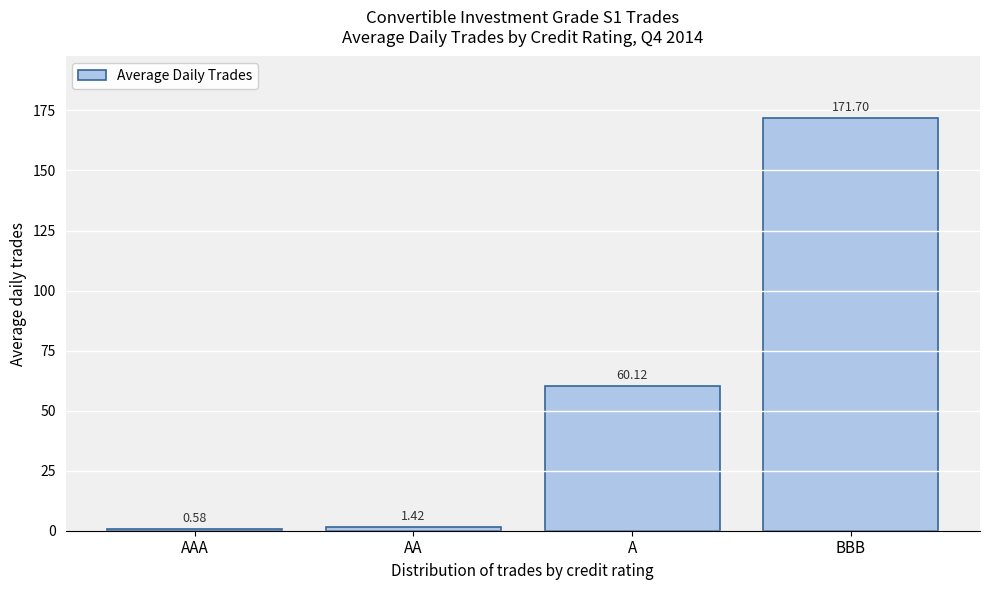

What is the sum of all values?

233.8